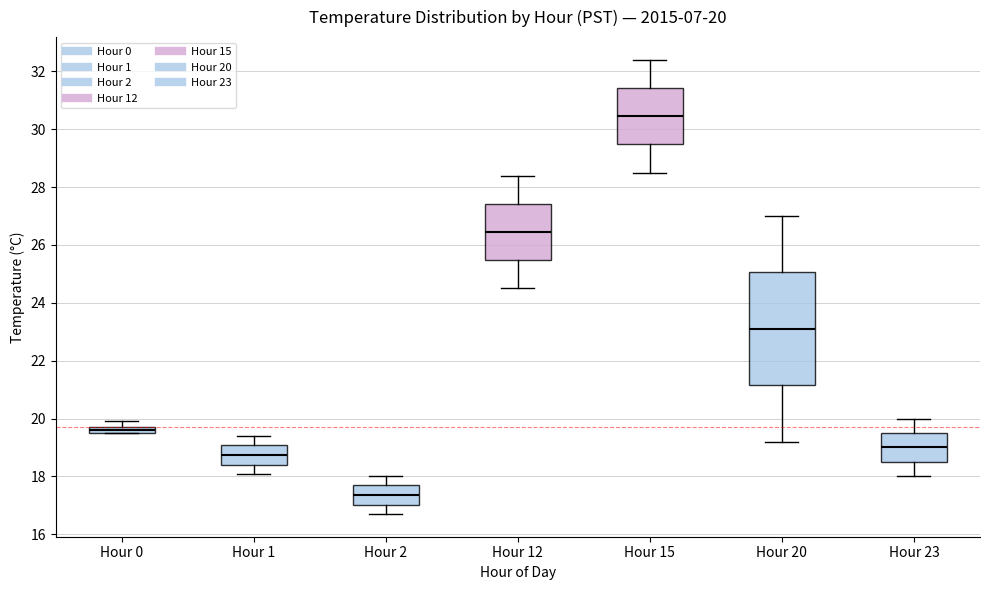

Which box's median line is the highest?

Hour 15